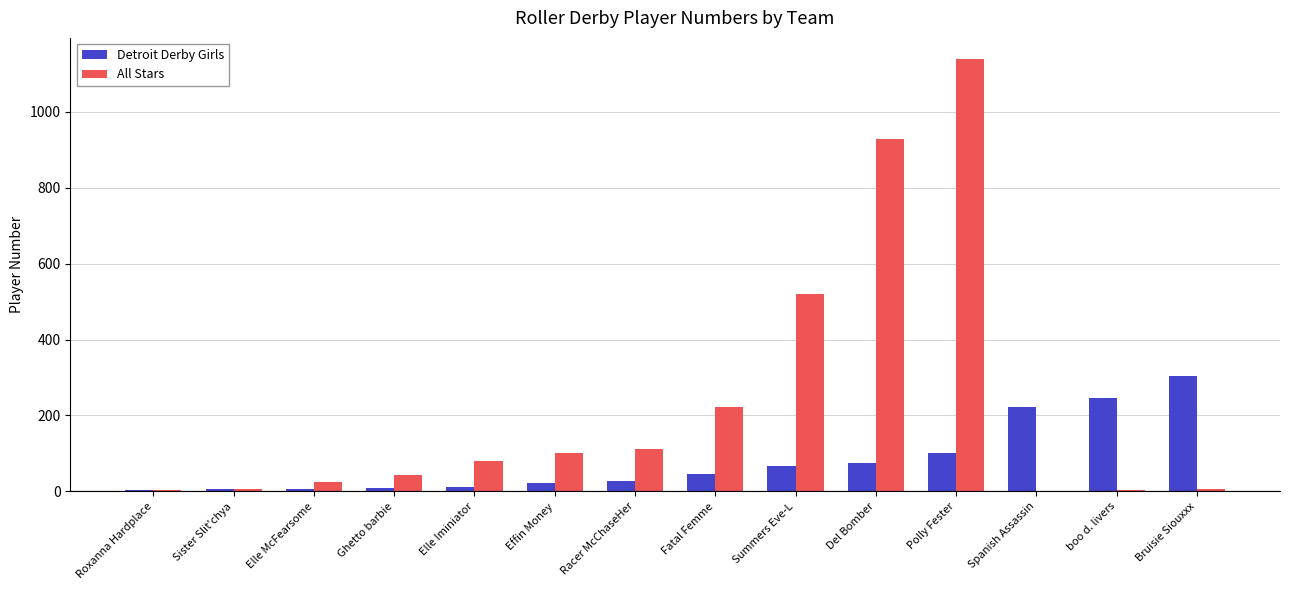

What is the sum of all All Stars values?

3191